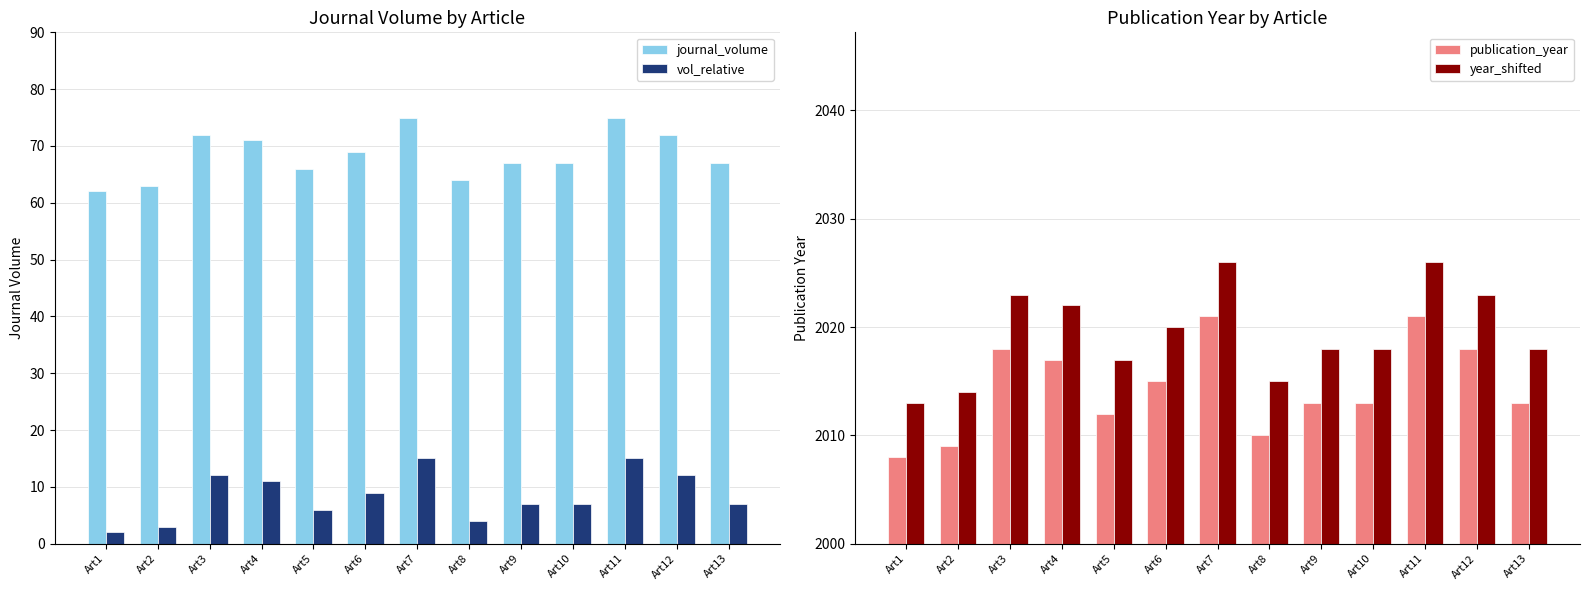

Is the value of publication_year at Art12 greater than the value of journal_volume at Art5?

Yes